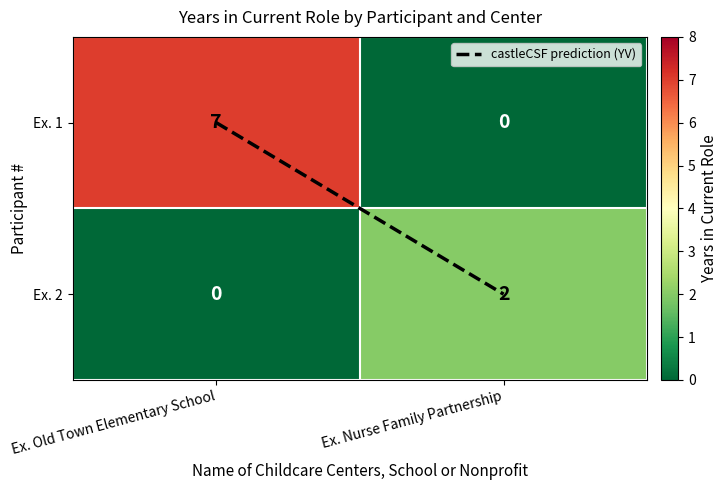

Between Ex. Old Town Elementary School and Ex. Nurse Family Partnership, which series saw the biggest shift?

Ex. 1